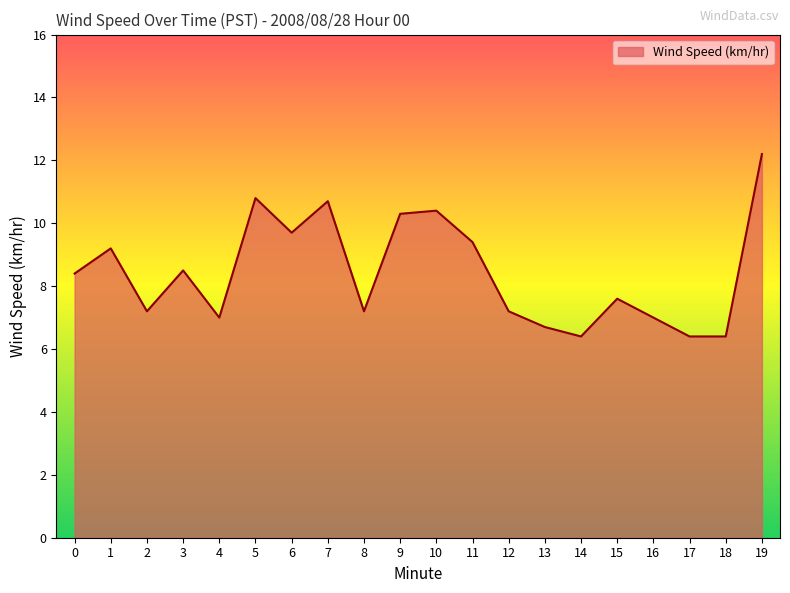

What is the sum of the values at 19 and 6?

21.9